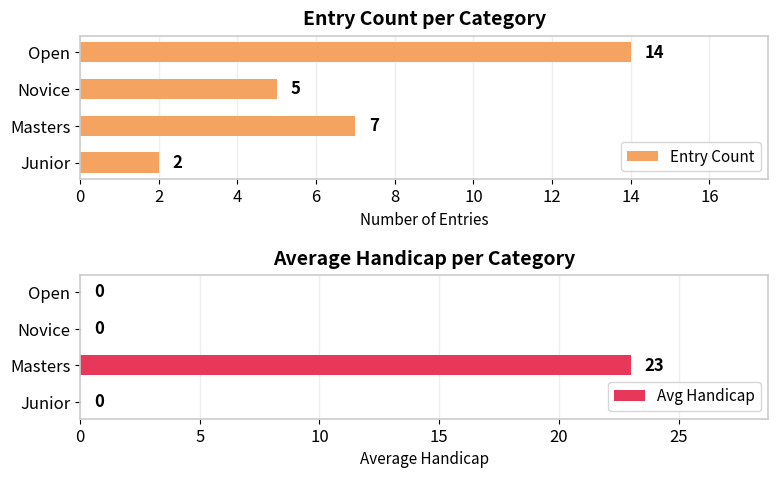

What is the sum of all Avg Handicap values?

23